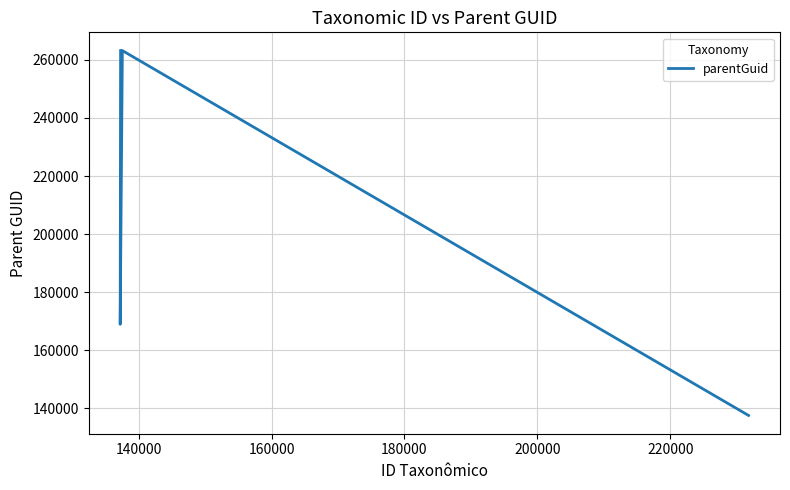

How many values are between 168893 and 263219?

3